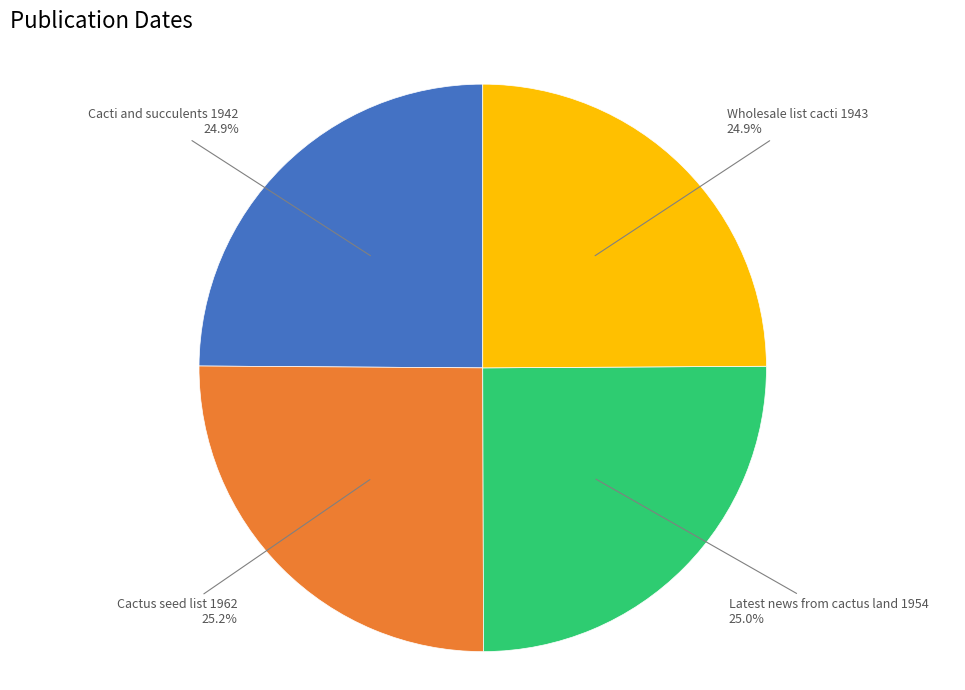

To the nearest percent, what portion does Wholesale list cacti 1943 represent?

25%